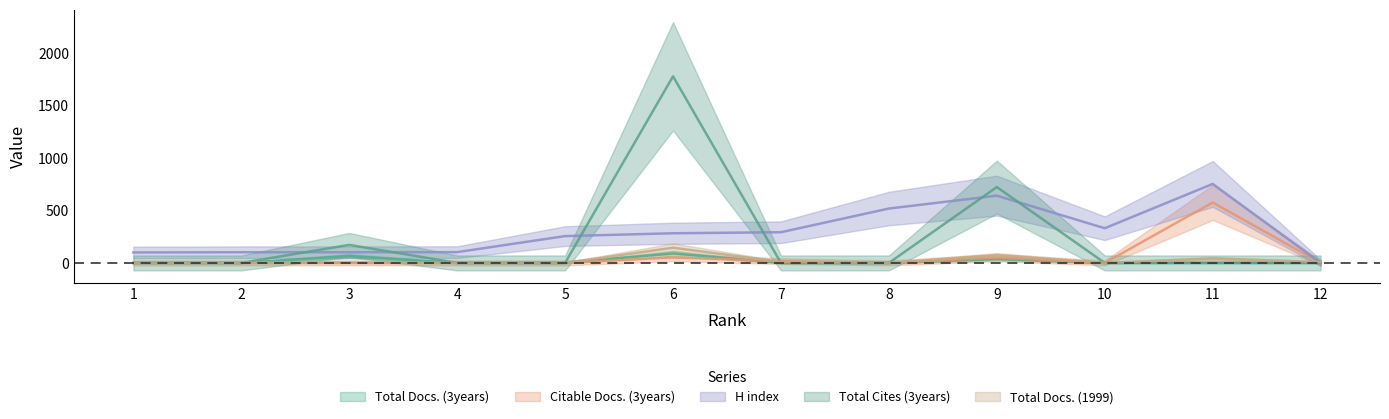

Is it true that Citable Docs. (3years) equals 207 at 12?

False